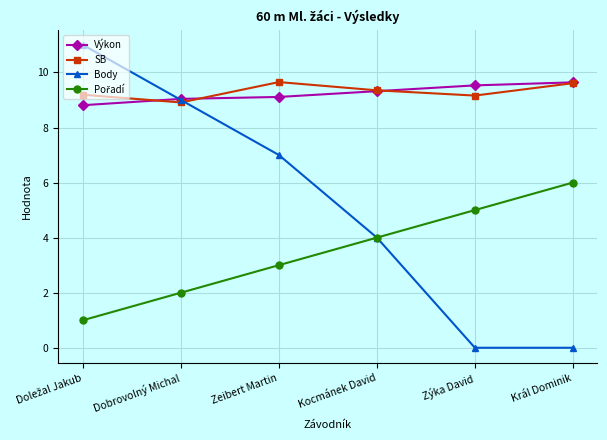

What is the label of the 5th point from the right?

Dobrovolný Michal